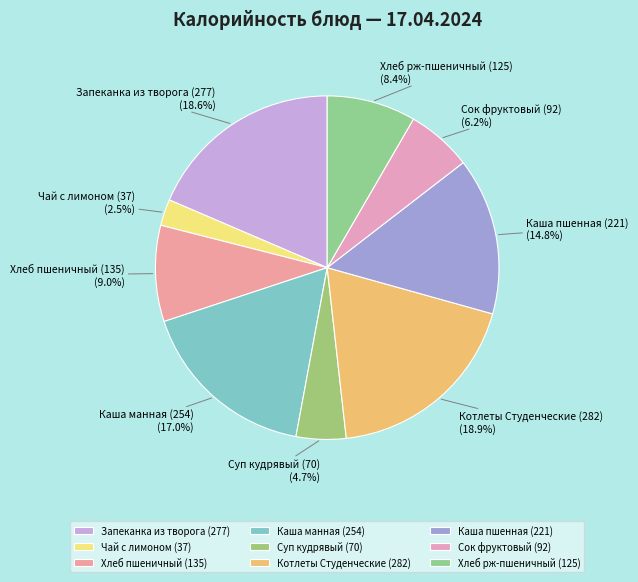

What is the total percentage of Каша манная (254) and Сок фруктовый (92)?

23.2%